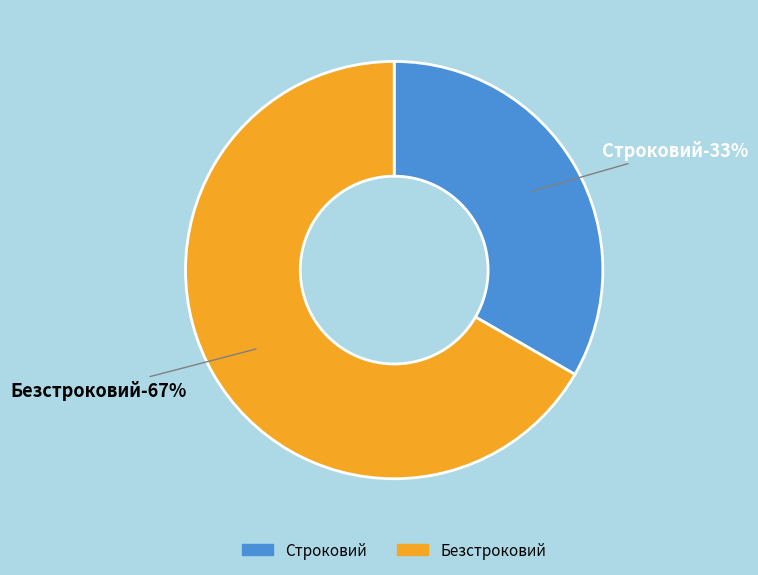

Which category has the biggest portion of the pie?

Безстроковий